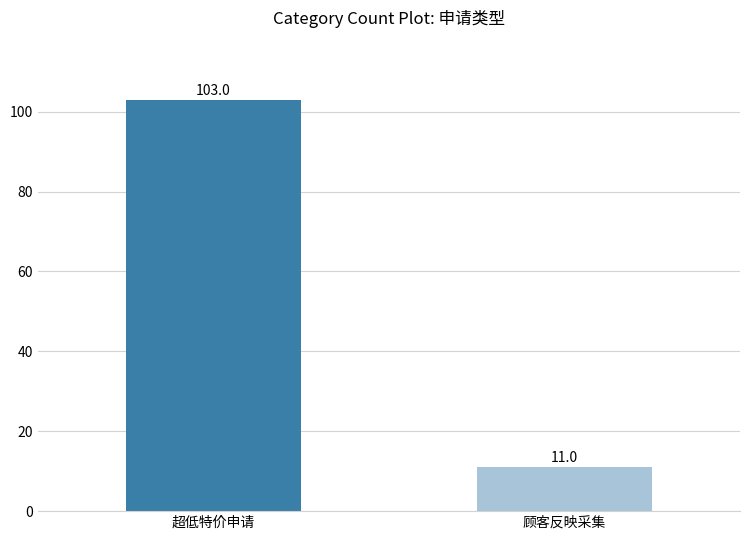

How many bars are there in total?

2